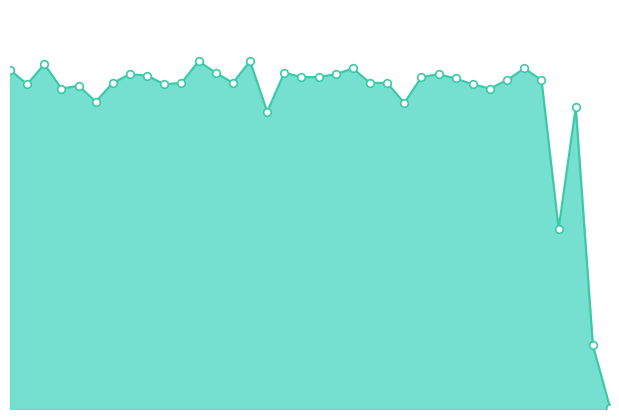

Does the chart have visible grid lines?

No